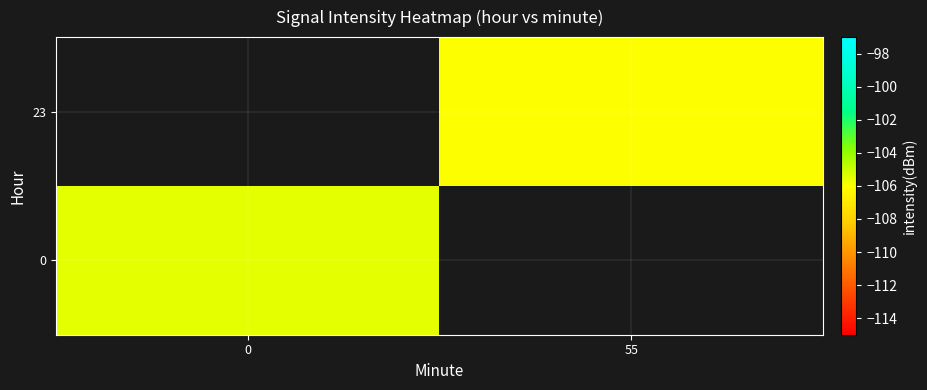

Is it true that 23 equals -106.0 at 55?

True